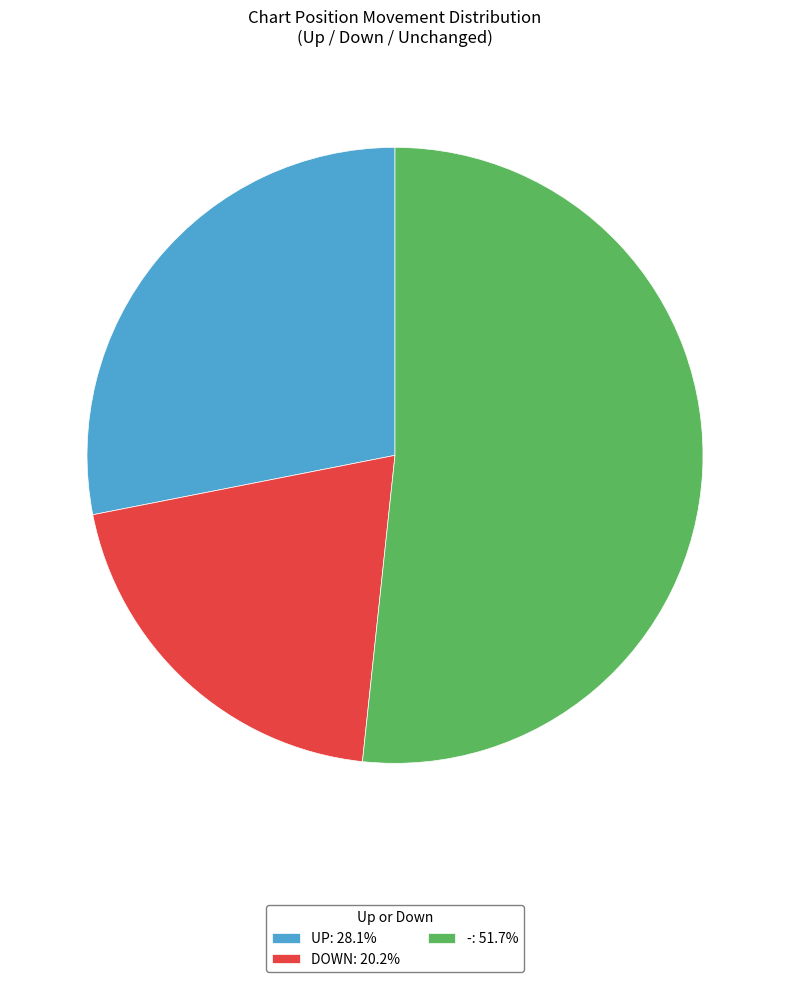

Is the sum of DOWN: 20.2% and UP: 28.1% greater than half?

No